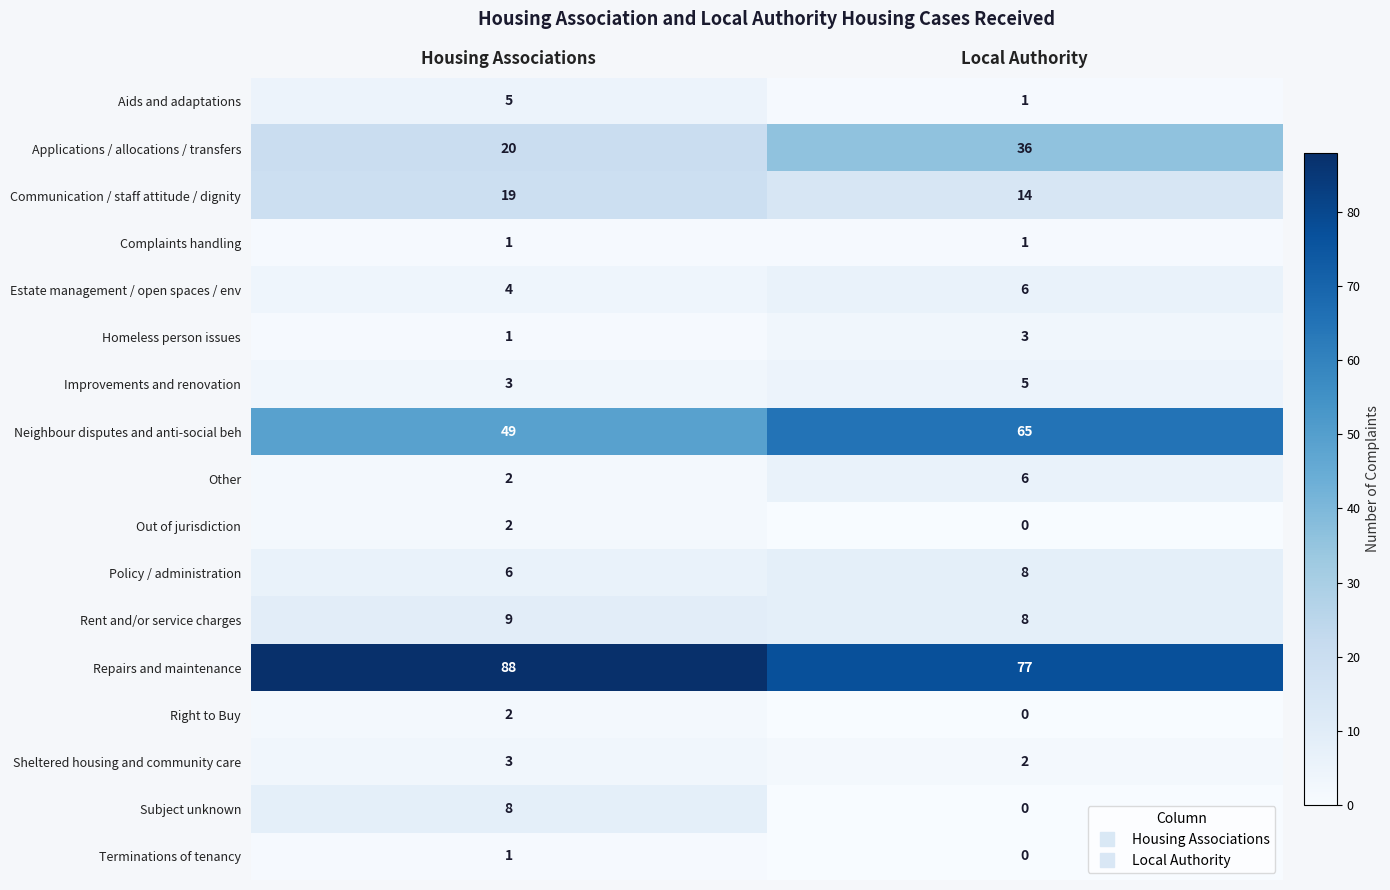

What is the spread (max minus min) of values at Local Authority?

77